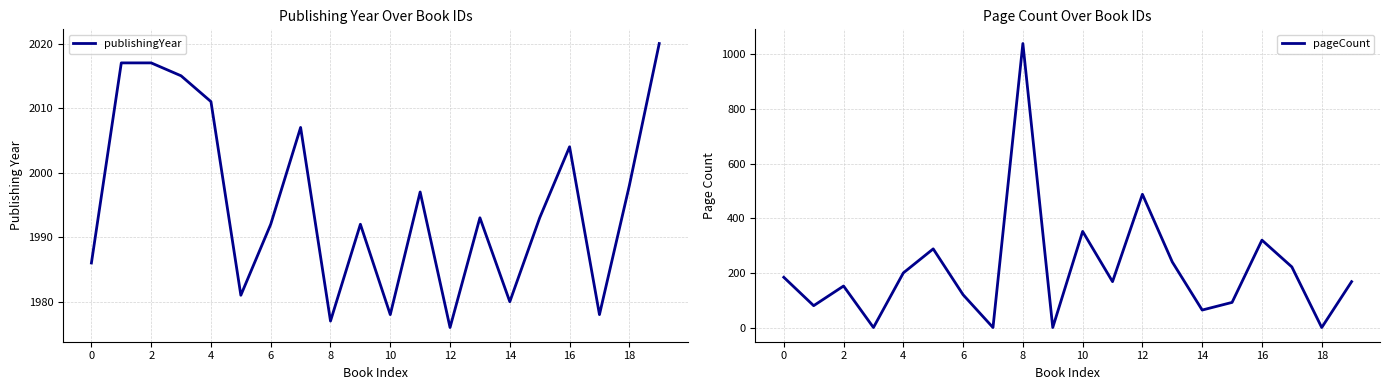

Which label corresponds to the largest value in the chart?

19